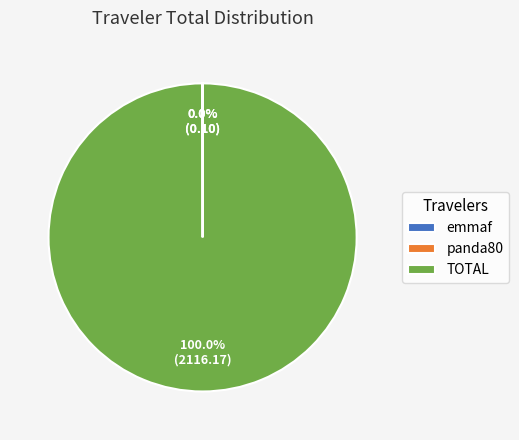

Which category has the biggest portion of the pie?

TOTAL